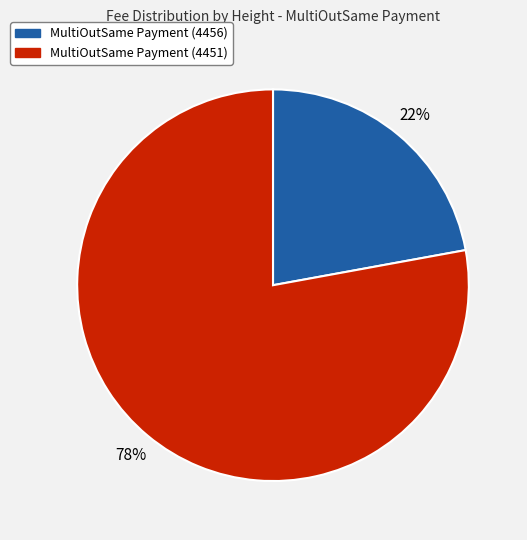

How many segments does this pie chart have?

2